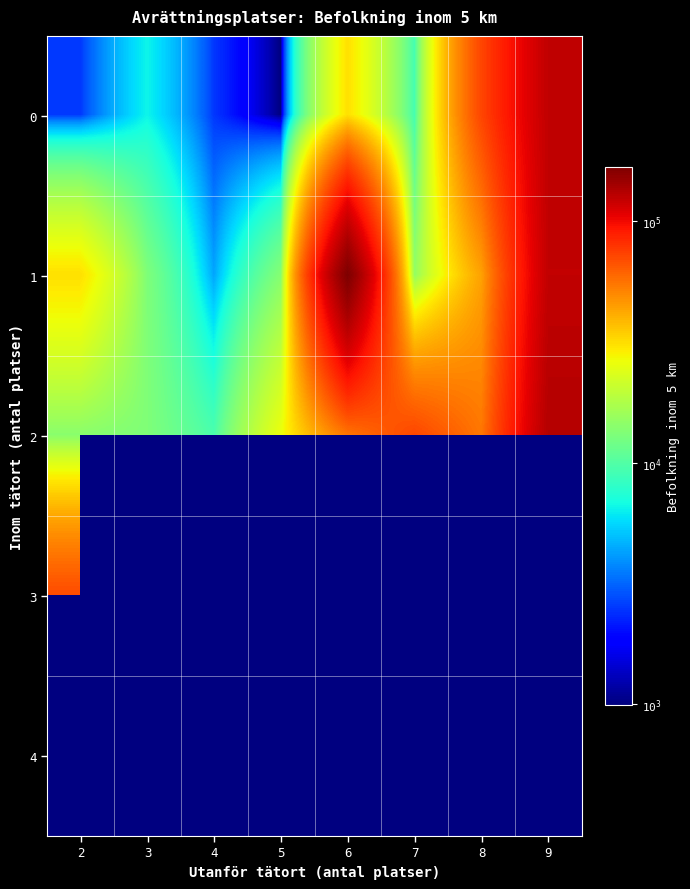

What is the minimum value shown in the chart?

990.0